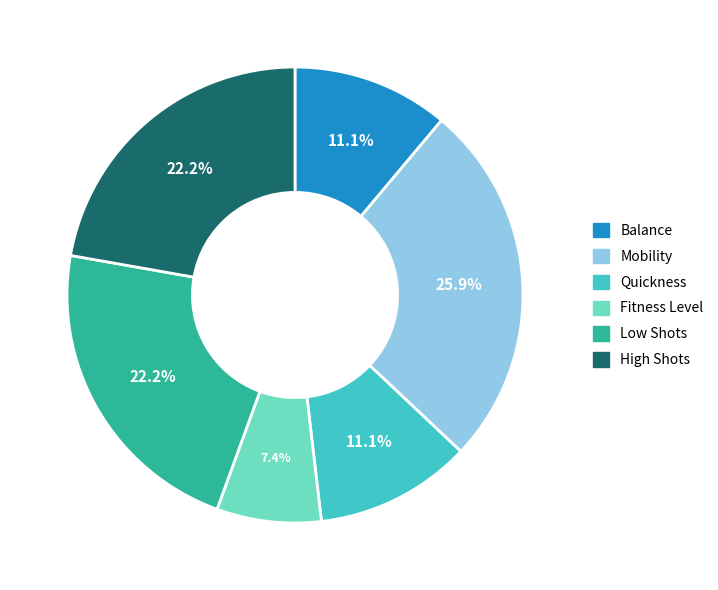

Does High Shots account for over 50% of the chart?

No